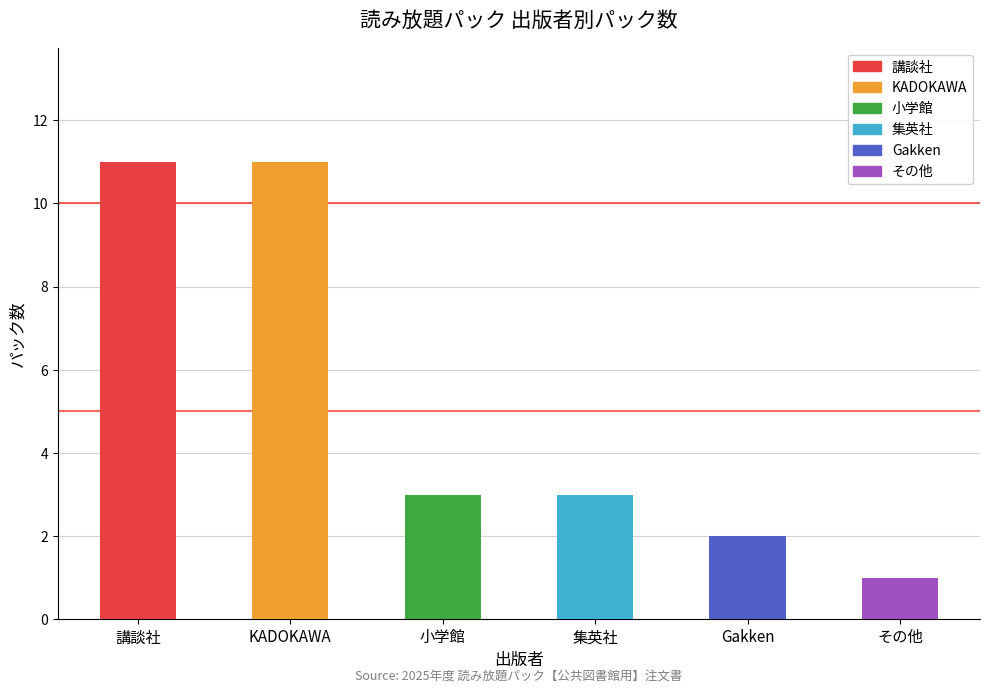

True or false: the data shows 5 at 小学館.

False